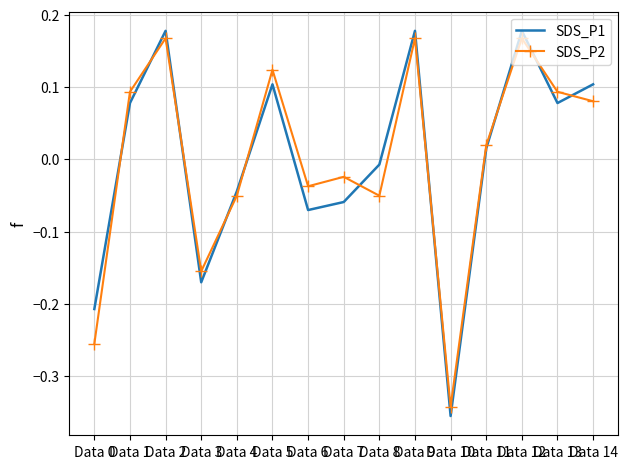

What is the difference between the second highest and second lowest values in the SDS_P2 series?

0.4